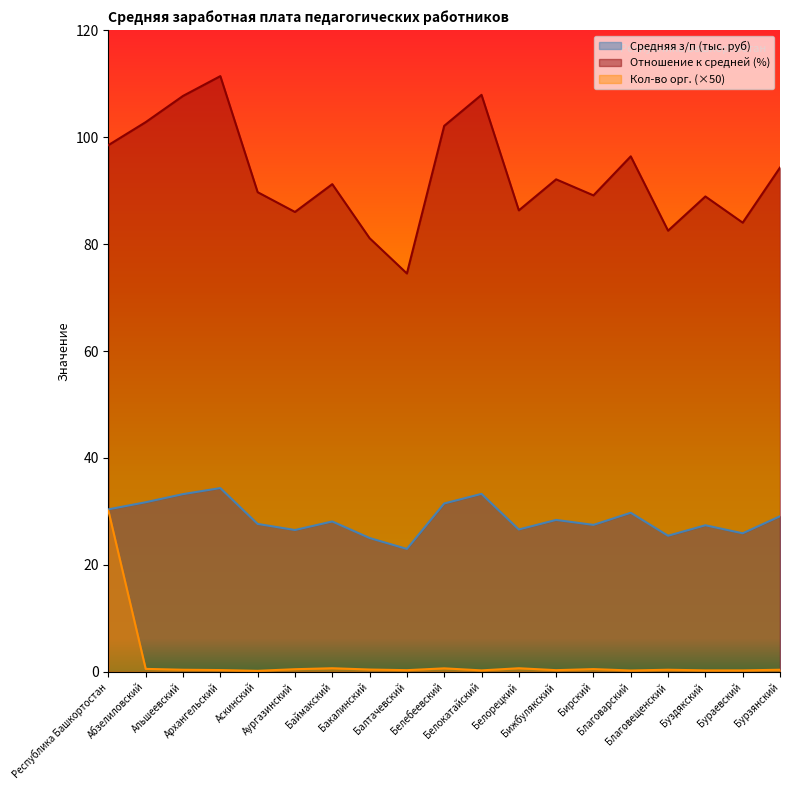

Which has a higher value, Аскинский or Бирский?

Аскинский